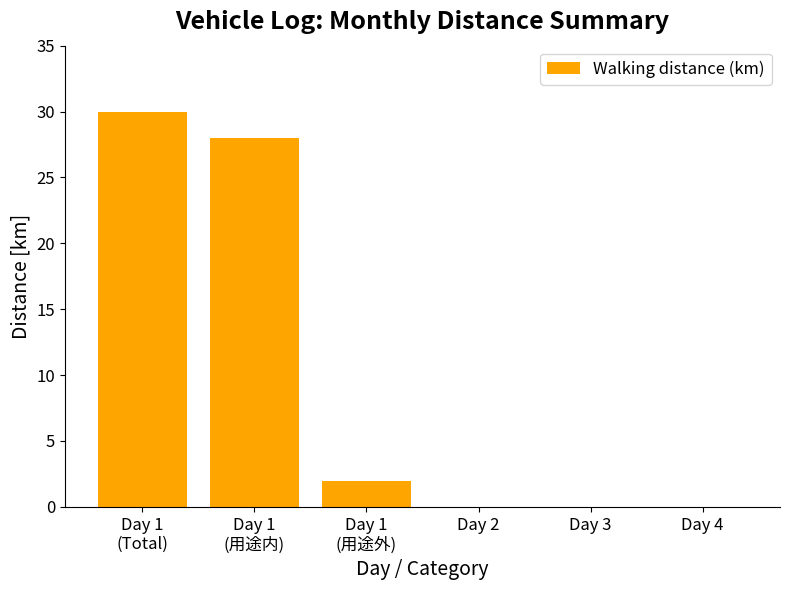

Are the bars horizontal?

No